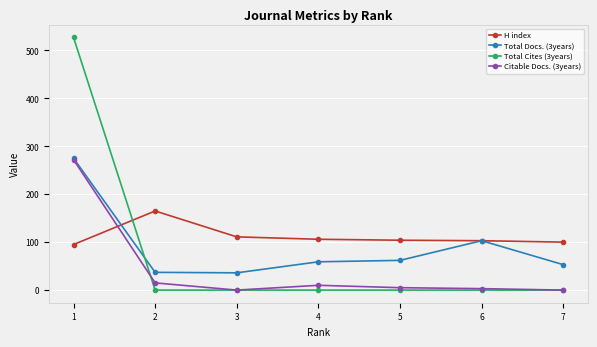

What is the sum of all Total Cites (3years) values?

527